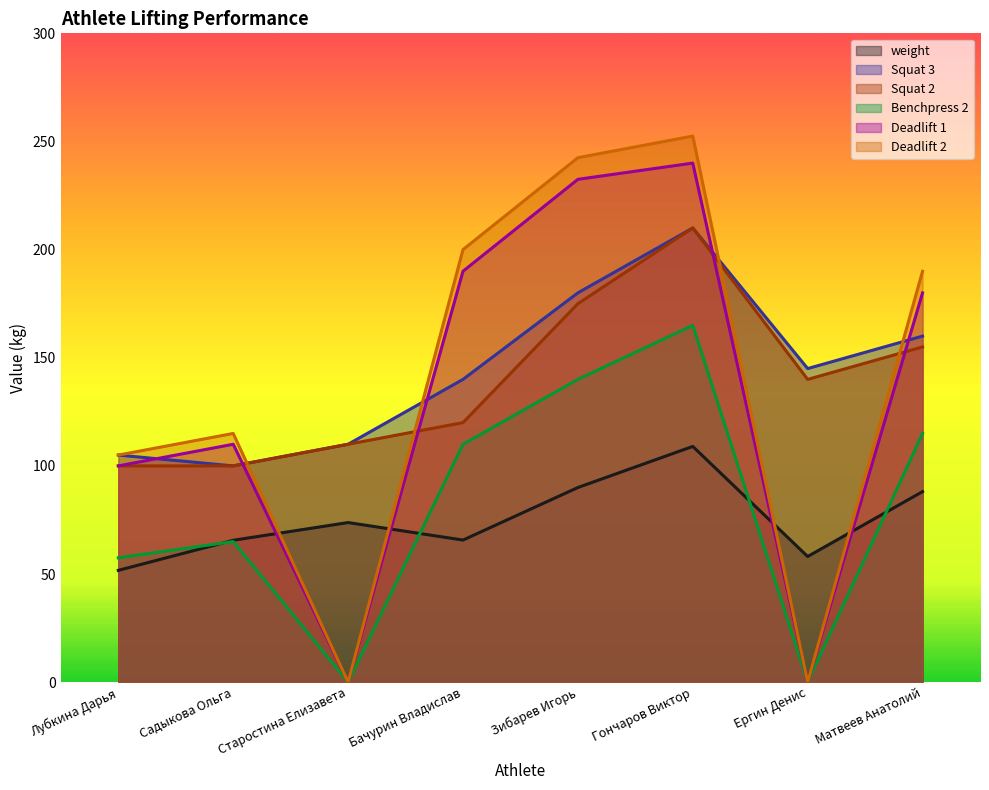

Between Матвеев Анатолий and Старостина Елизавета, which is larger?

Матвеев Анатолий